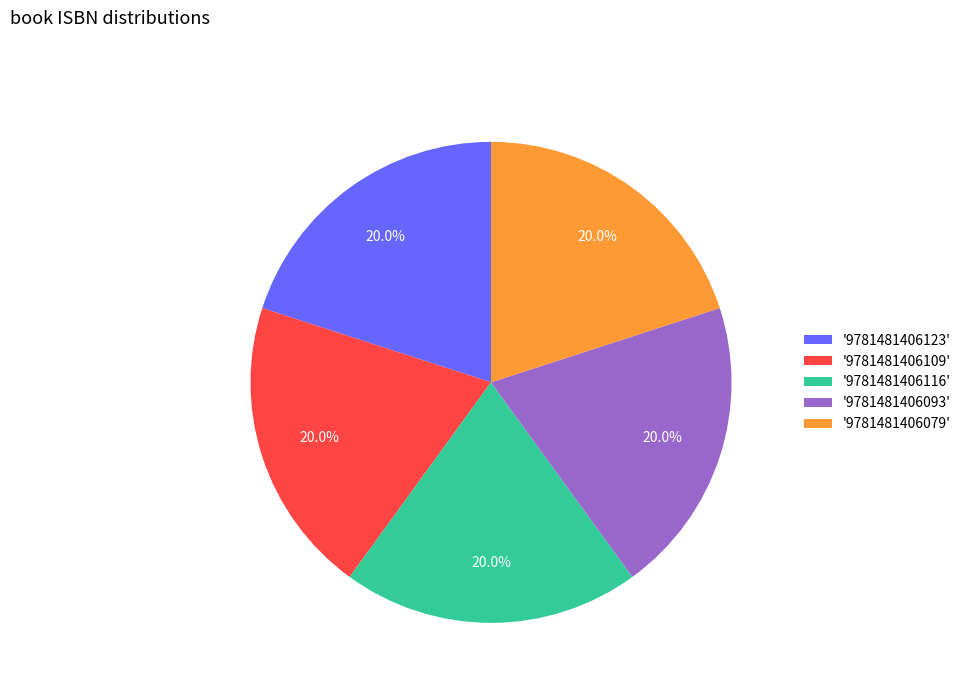

Is there a majority slice in this chart?

No